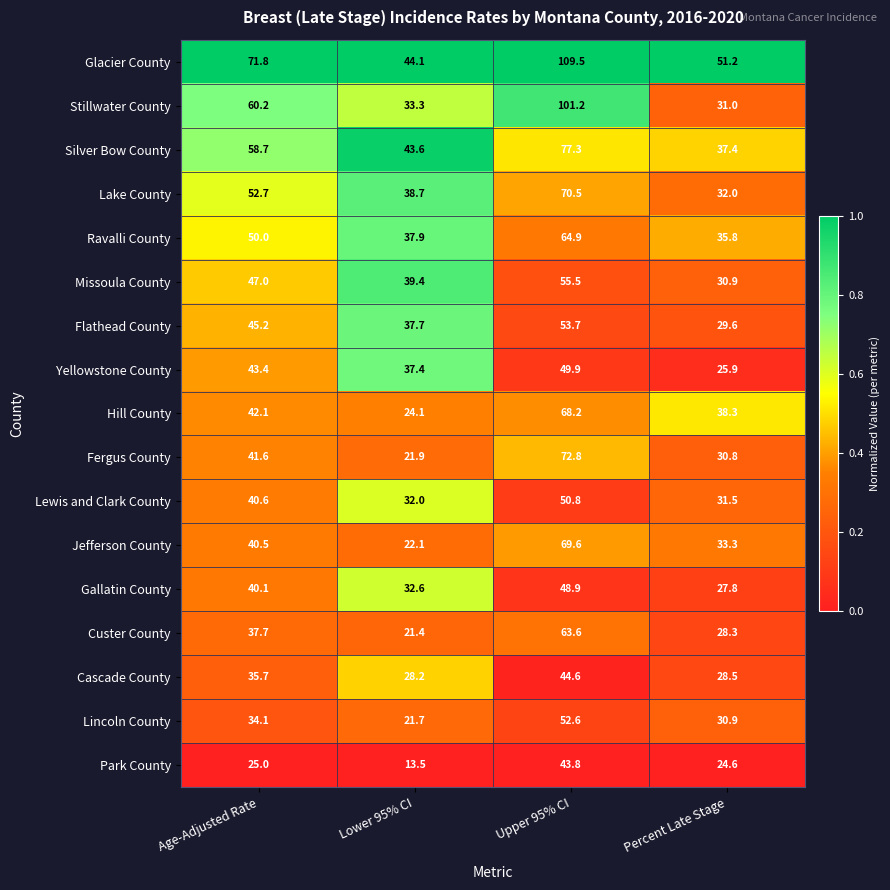

What is the difference between the maximum and minimum values in the Glacier County series?

65.4